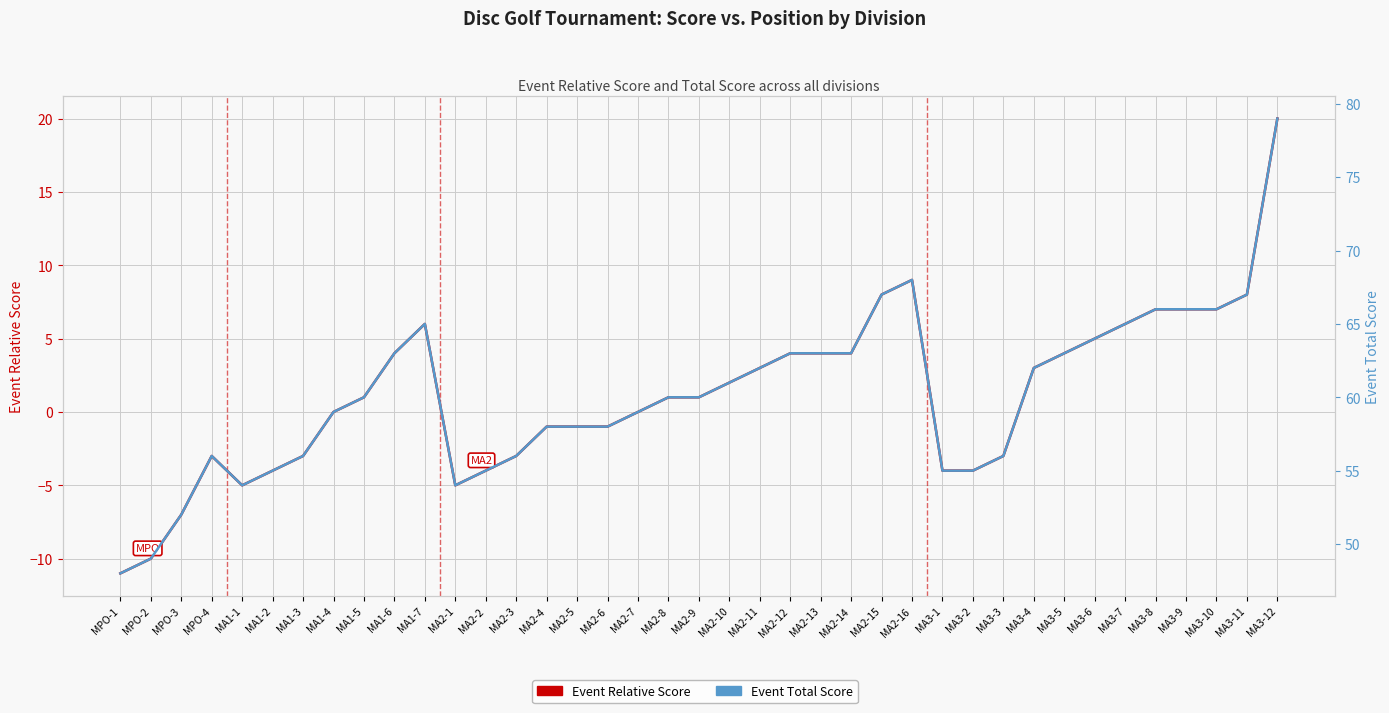

Which series has the widest spread of values?

Event Relative Score